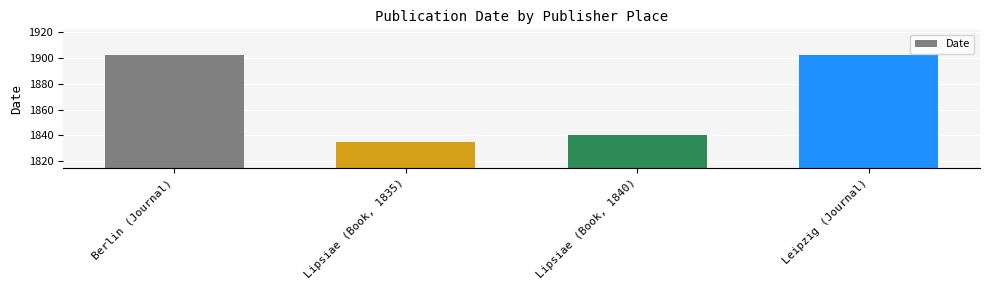

Reading left to right, list all the values displayed in this chart.

1902	1835	1840	1902